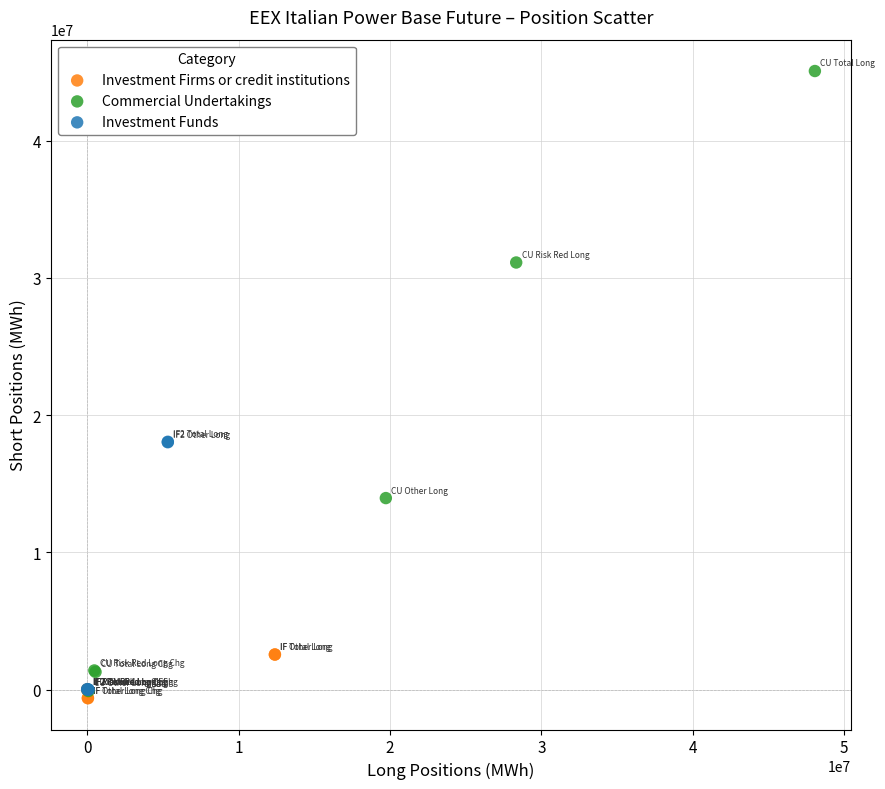

Which series has the largest Y range (max minus min)?

Commercial Undertakings